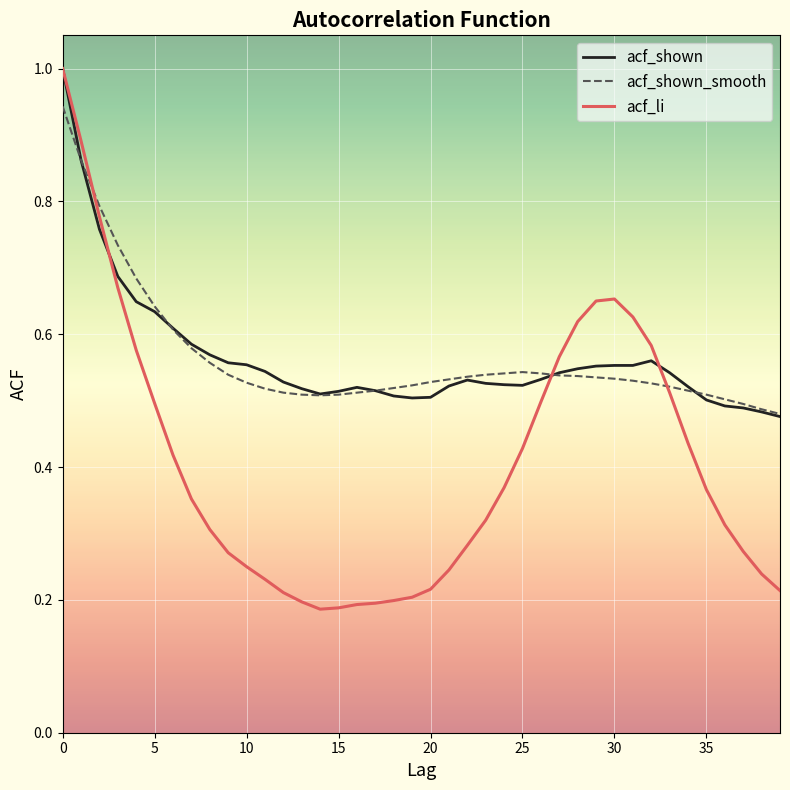

What is the maximum value for acf_shown?

1.0